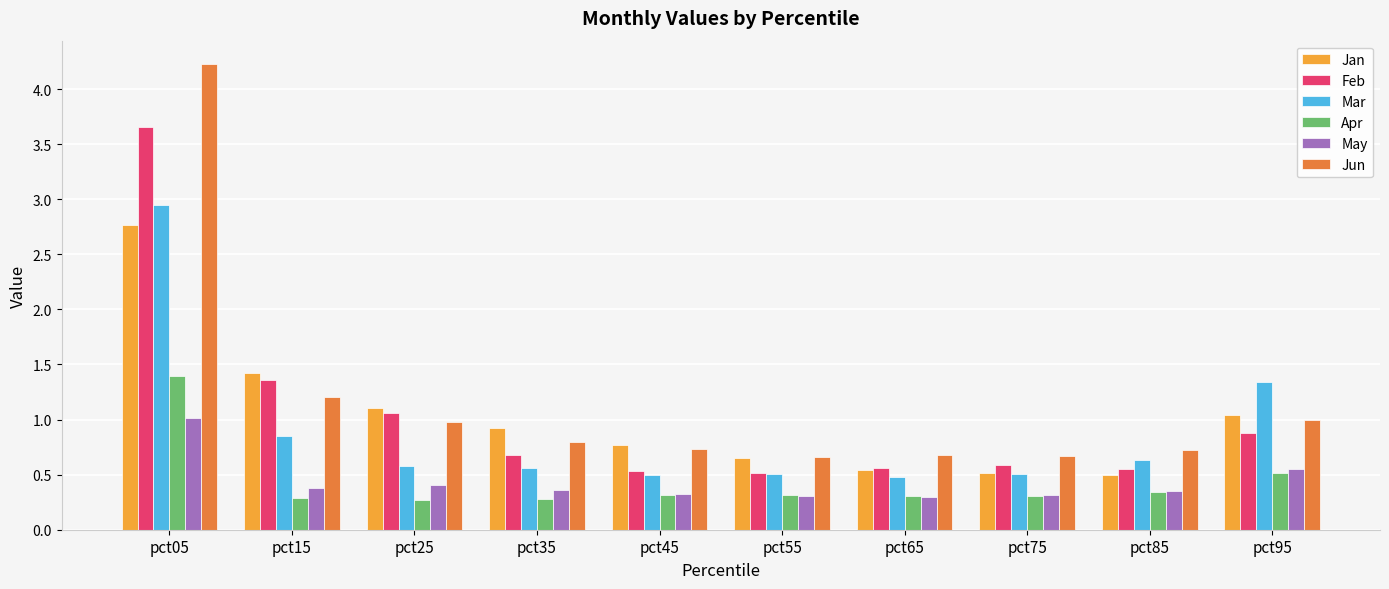

At which category does the chart reach its peak across all series?

pct05